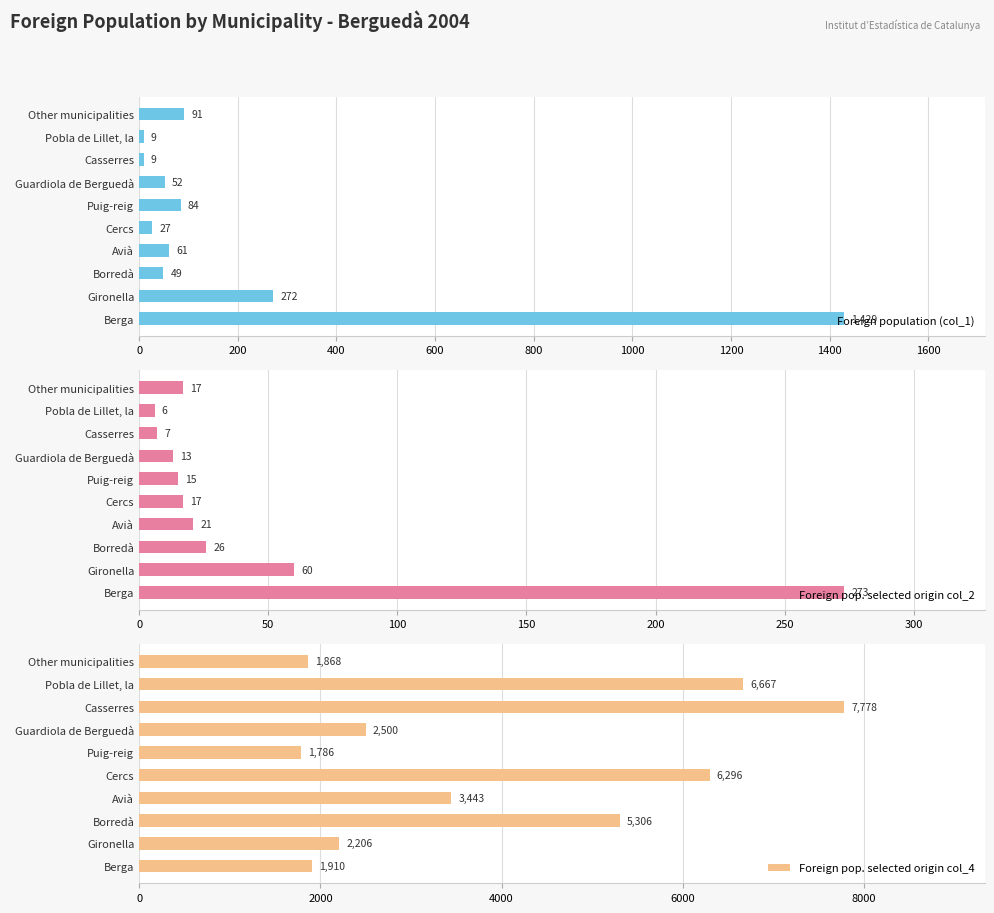

How many bars are there in total?

30